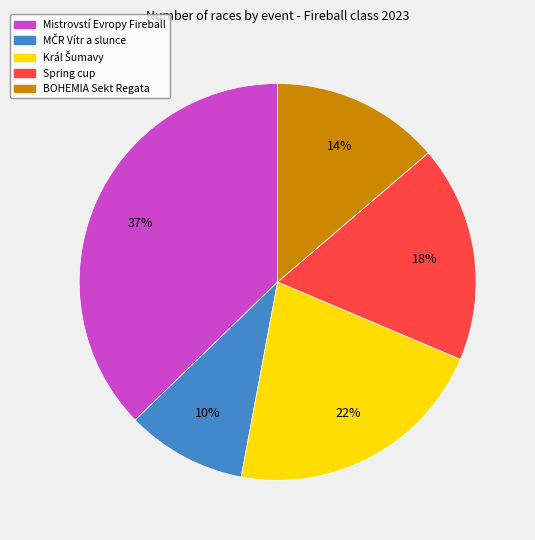

To the nearest percent, what portion does Spring cup represent?

18%